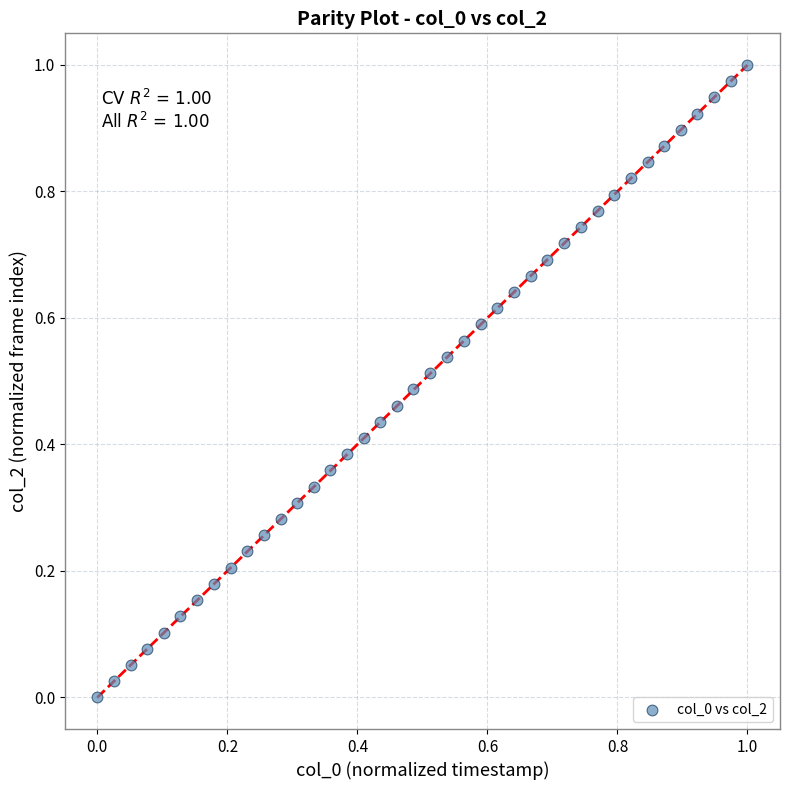

How many data points are displayed?

40